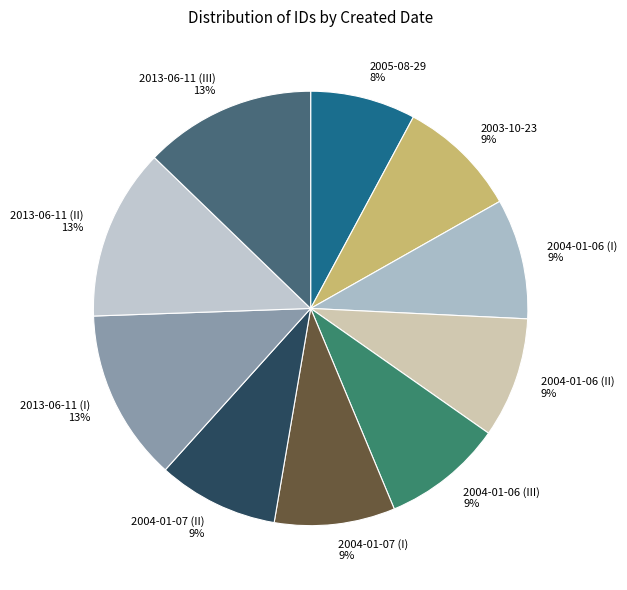

Combined, do 2004-01-06 (II) and 2004-01-07 (II) account for over 50%?

No